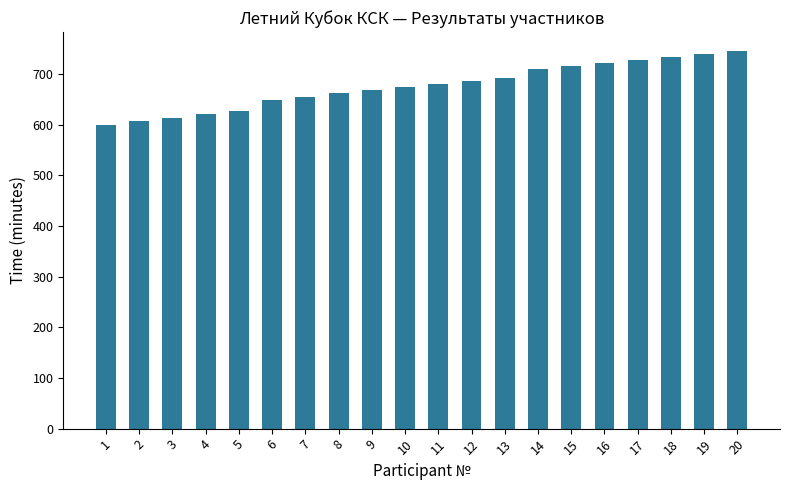

What is the difference between the second highest and minimum values?

140.0